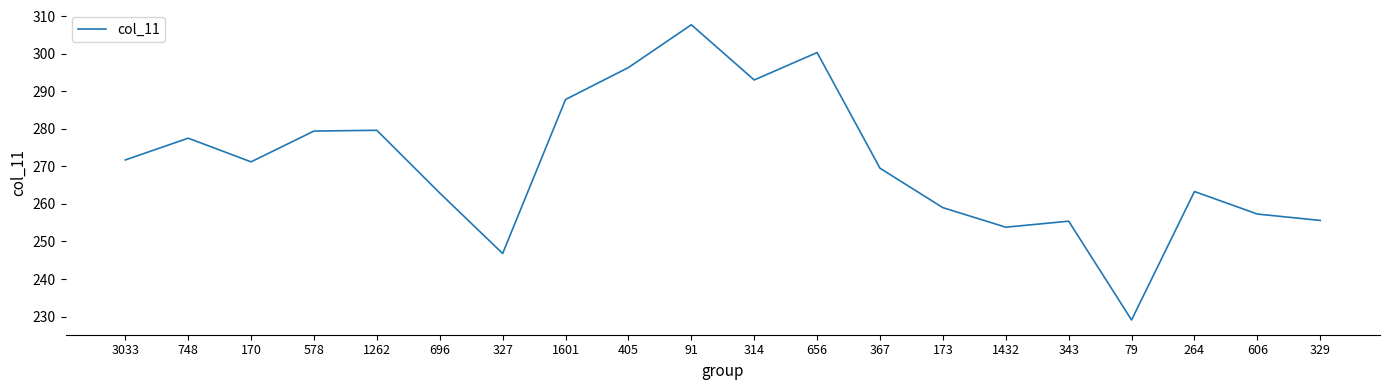

Which has a higher value, 173 or 1432?

173